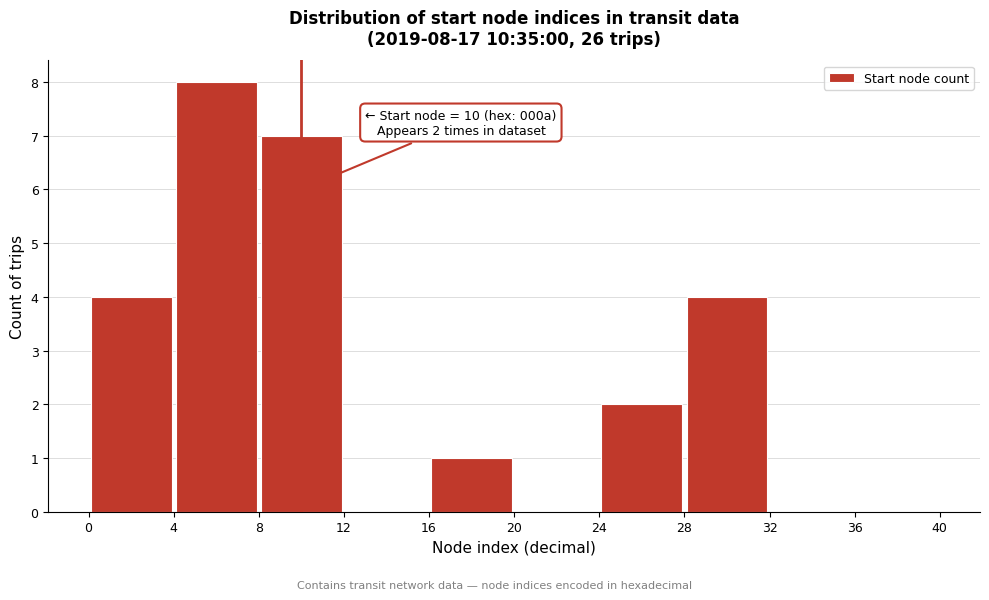

Over which range of the x-axis is the bar tallest?

4 to 8